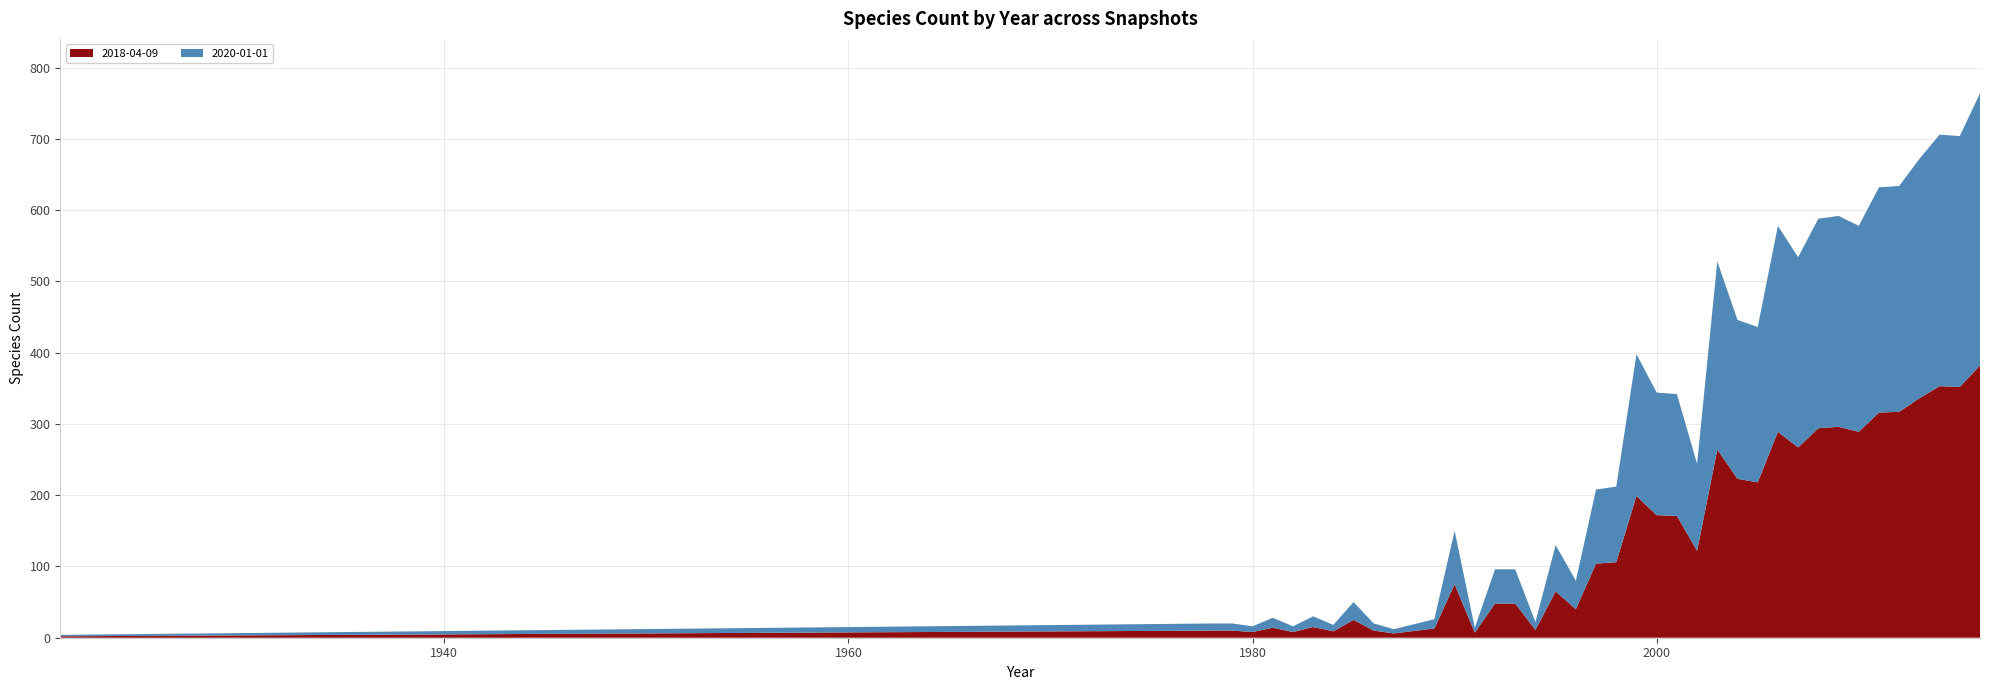

Reading right to left, transcribe all the data shown in this chart.

2018-04-09: 382	352	353	336	317	316	289	296	294	267	289	218	223	264	122	171	172	199	106	104	40	65	11	48	48	7	75	13	6	10	25	9	15	8	14	8	10	10	2
2020-01-01: 382	352	353	336	317	316	289	296	294	267	289	218	223	264	122	171	172	199	106	104	40	65	11	48	48	7	75	13	6	10	25	9	15	8	14	8	10	10	2